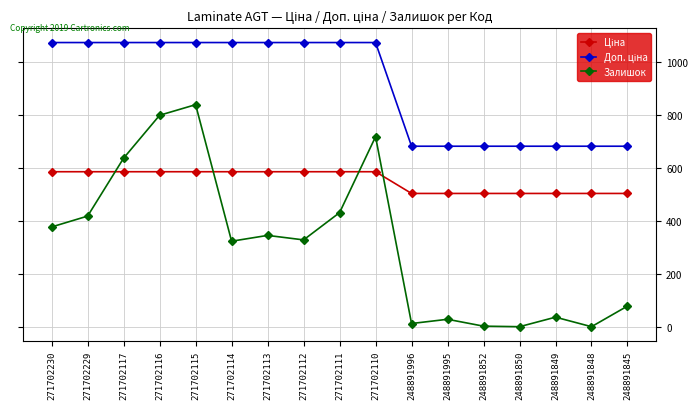

What is the total value across all series at 248891849?

1221.5